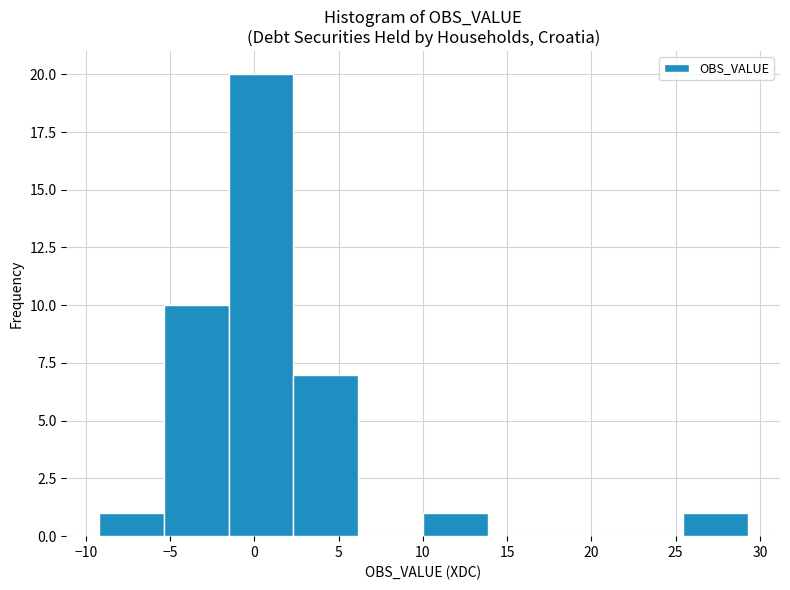

How tall is the bar that spans 2.5 to 6.0 on the x-axis? Neither the bar edges nor the heights are printed on the chart, so give them approximately, as read against the axes.

7